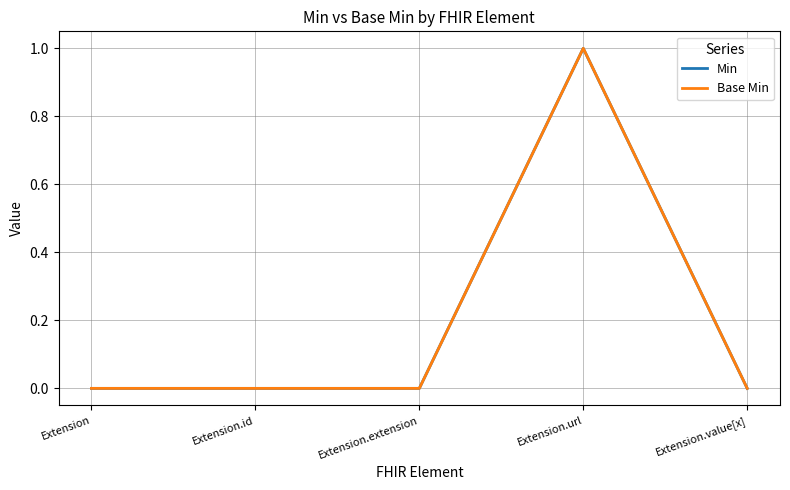

True or false: Min and Base Min intersect in this chart.

False